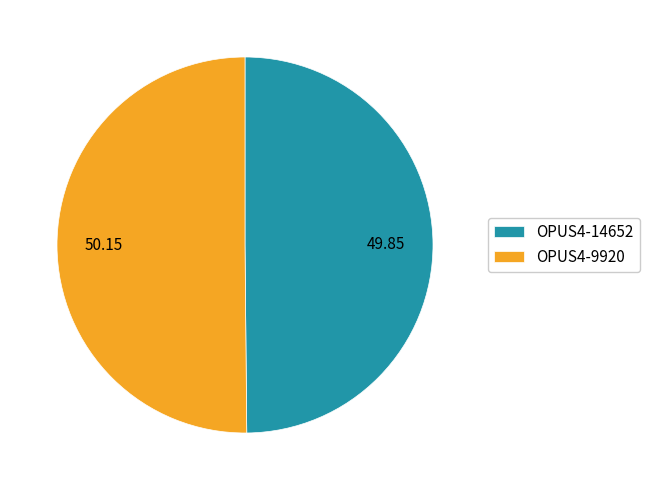

What is the ratio of the value at OPUS4-9920 to the value at OPUS4-14652?

1.0